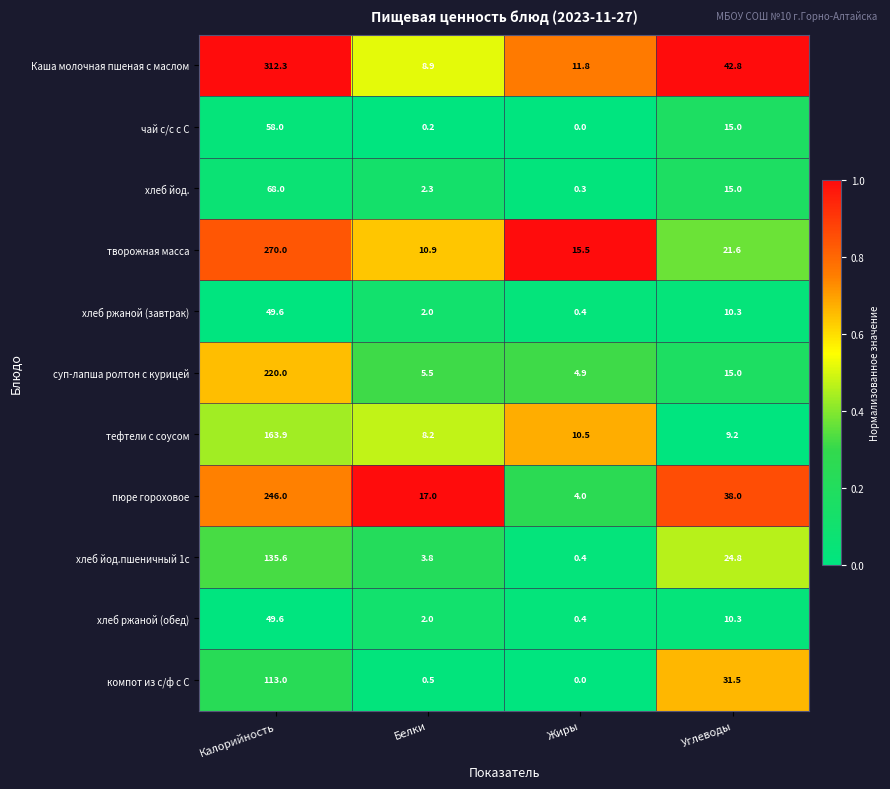

What is the total value across all series at Калорийность?

1686.0